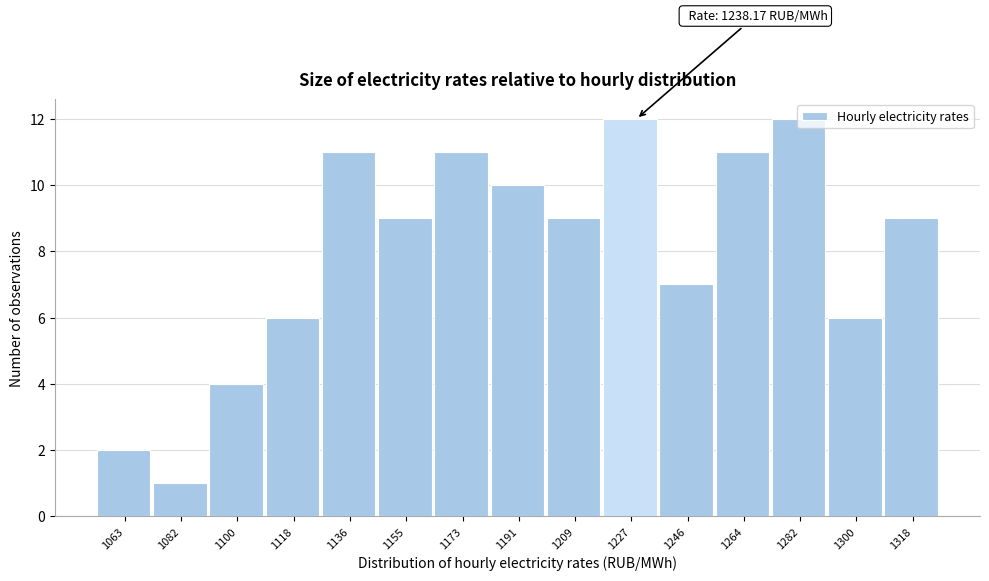

What is the greatest value displayed?

12